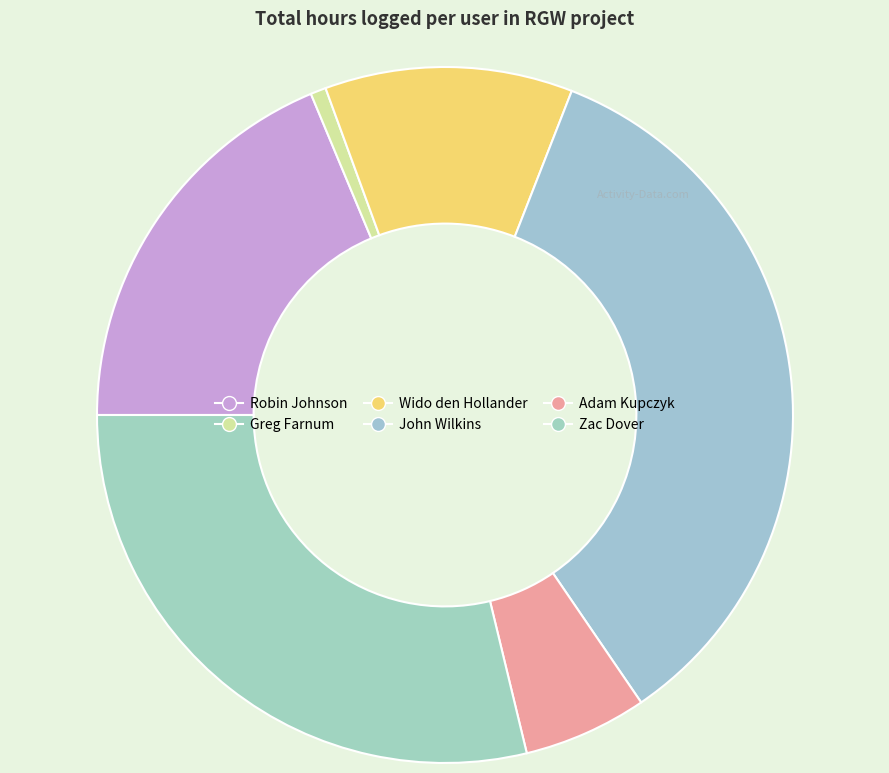

To the nearest percent, what percentage of the pie is Adam Kupczyk?

6%